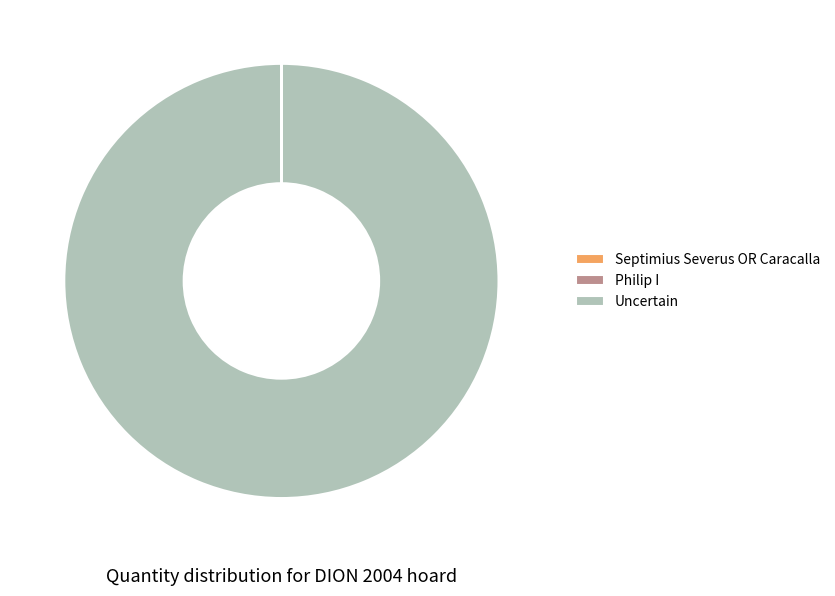

True or false: Uncertain accounts for 100% of the total.

True